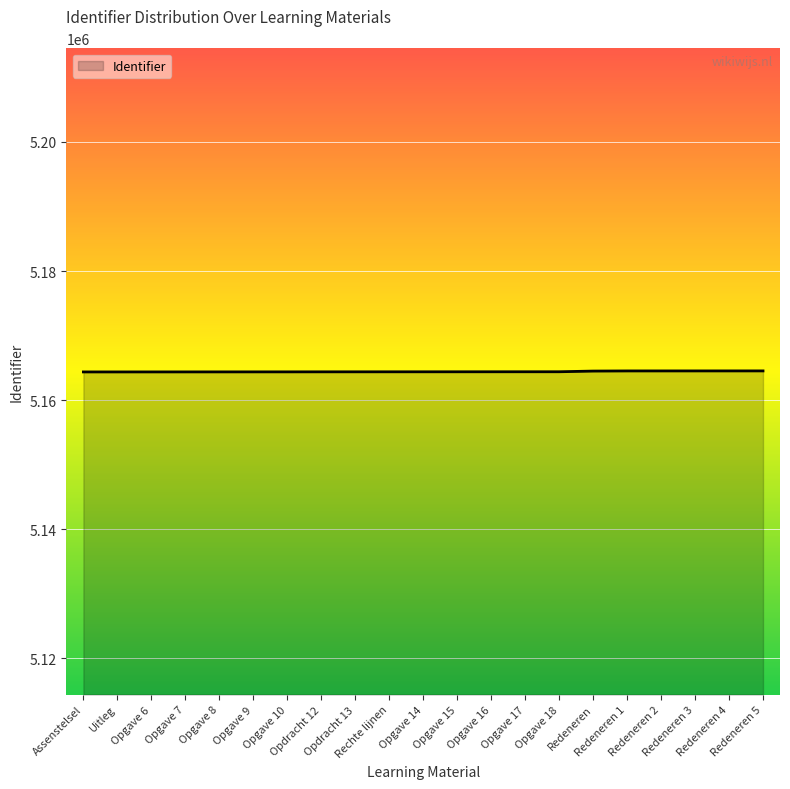

What position from the right is Opgave 10?

15